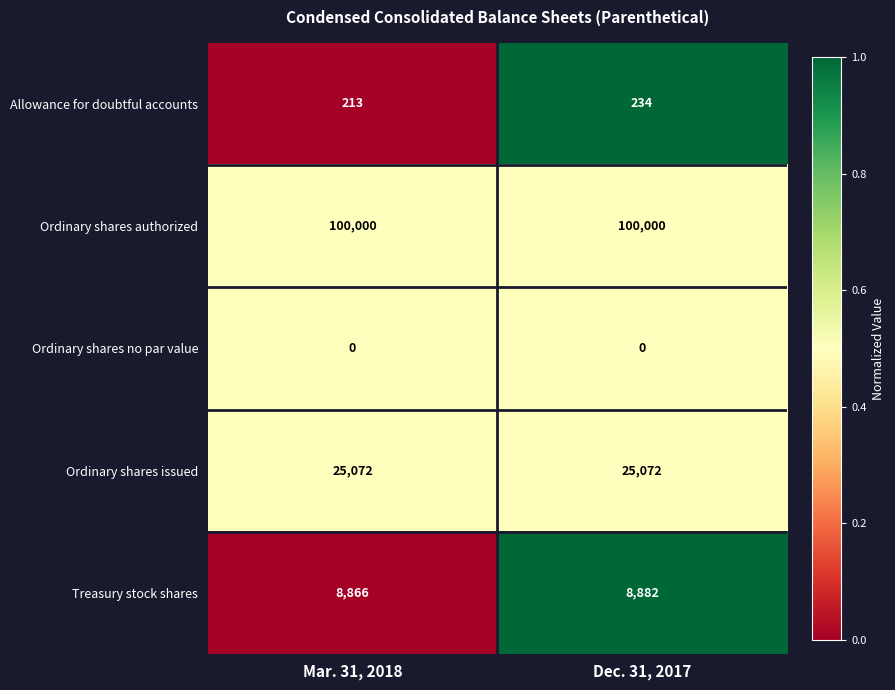

What is the difference between the maximum and minimum values in the Treasury stock shares series?

16